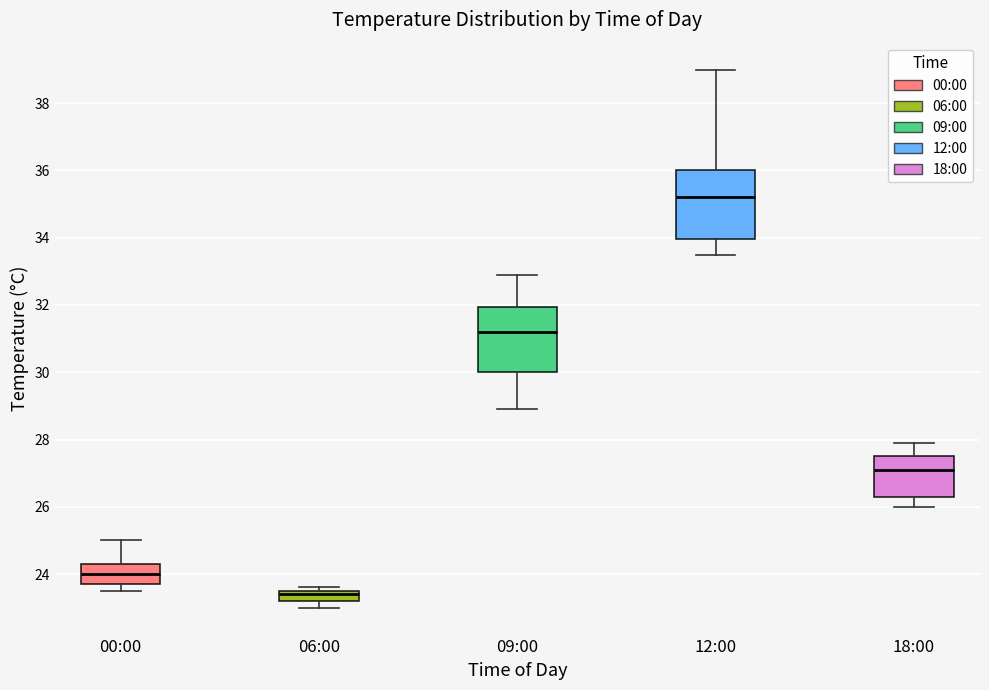

Which box's median line is the lowest?

06:00